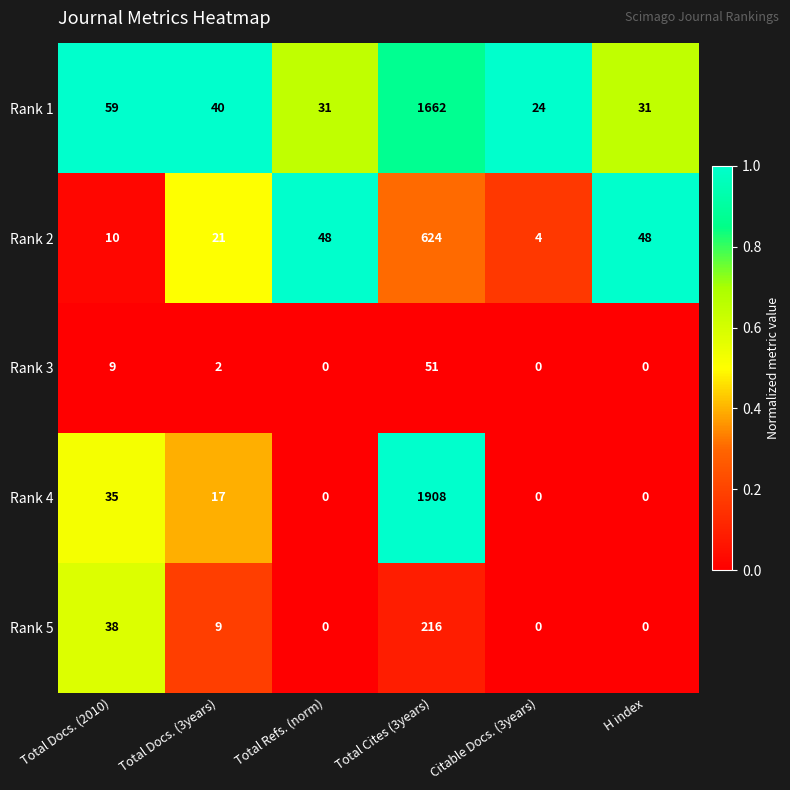

Reading left to right, extract all data points from this chart.

Rank 1: 59	40	31	1662	24	31
Rank 2: 10	21	48	624	4	48
Rank 3: 9	2	0	51	0	0
Rank 4: 35	17	0	1908	0	0
Rank 5: 38	9	0	216	0	0